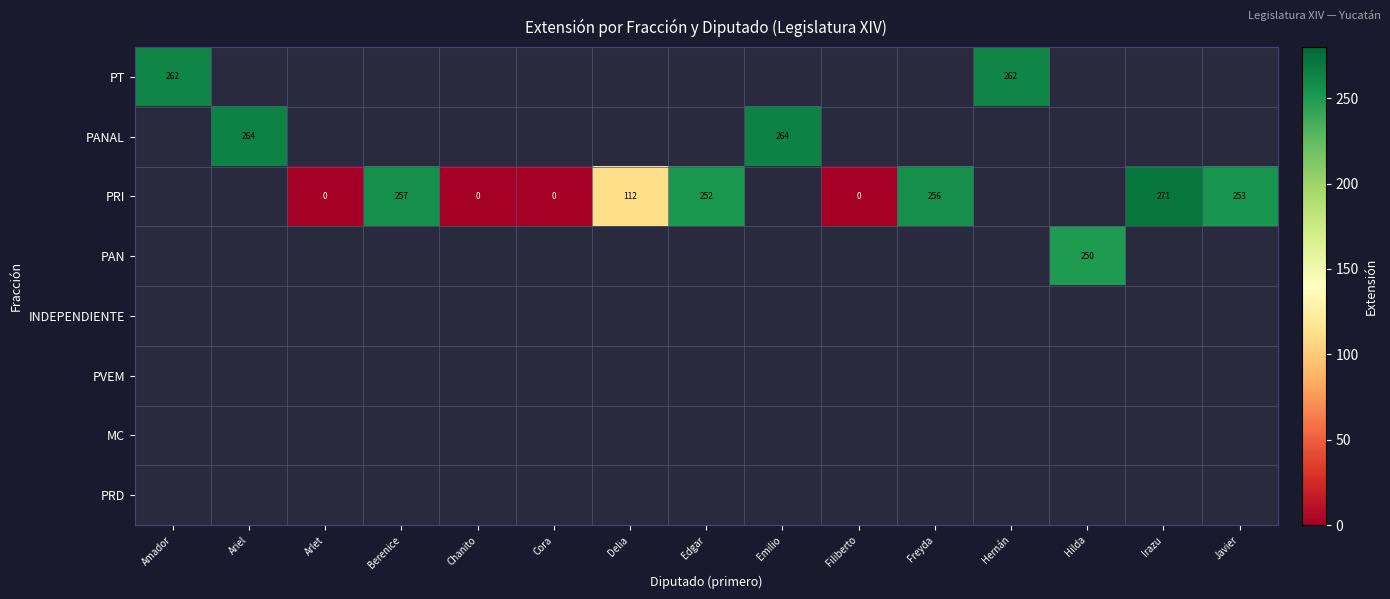

Which category has the highest value across all series?

Irazu